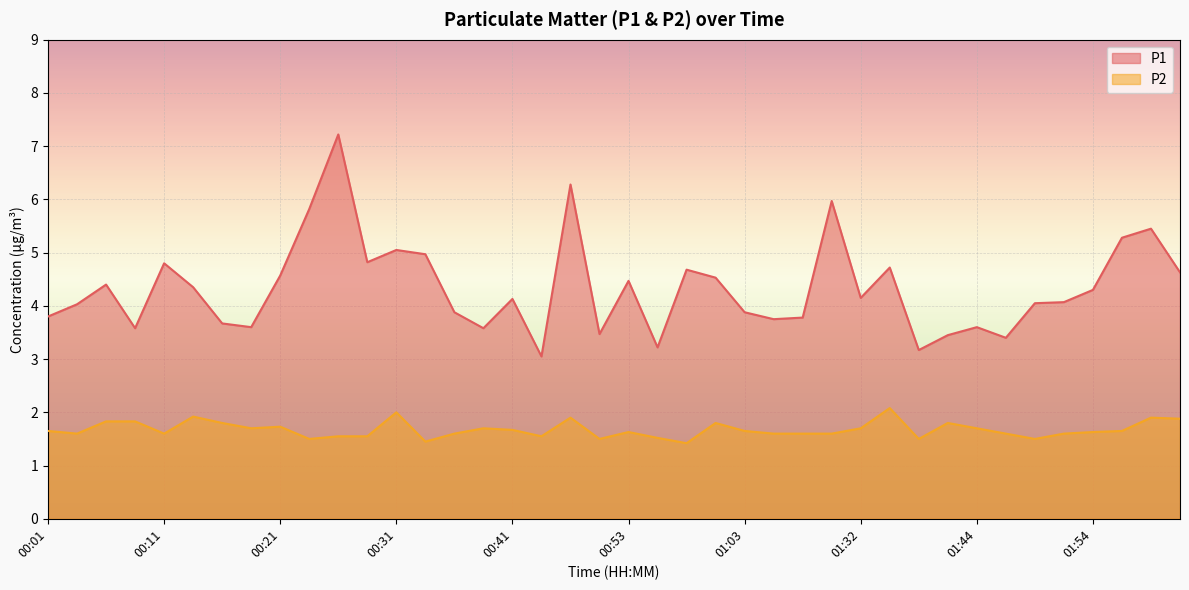

True or false: P1 and P2 cross at least once.

False